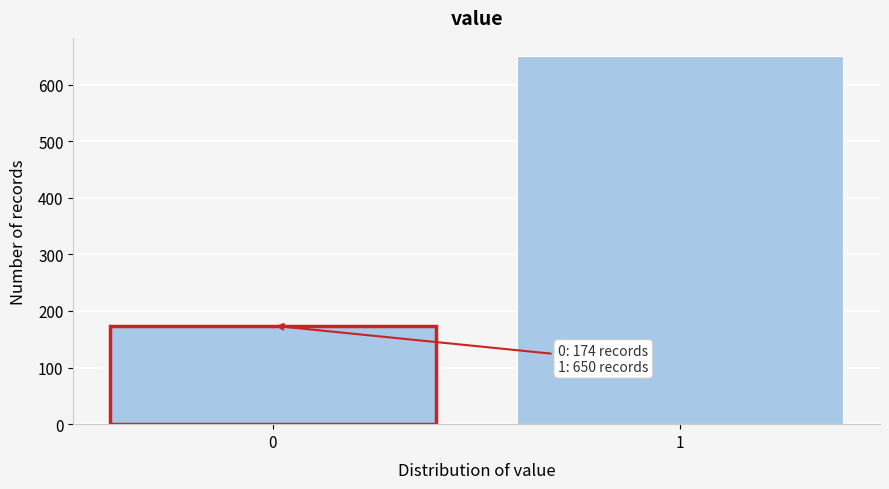

Reading right to left, extract all data points from this chart.

650	174